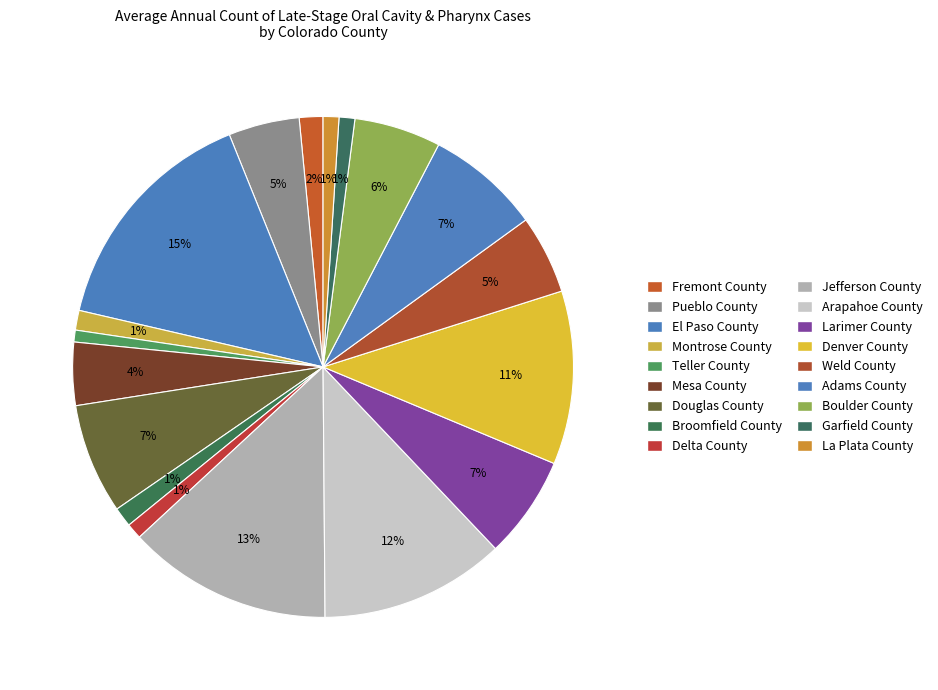

Which has a higher value, Teller County or Boulder County?

Boulder County